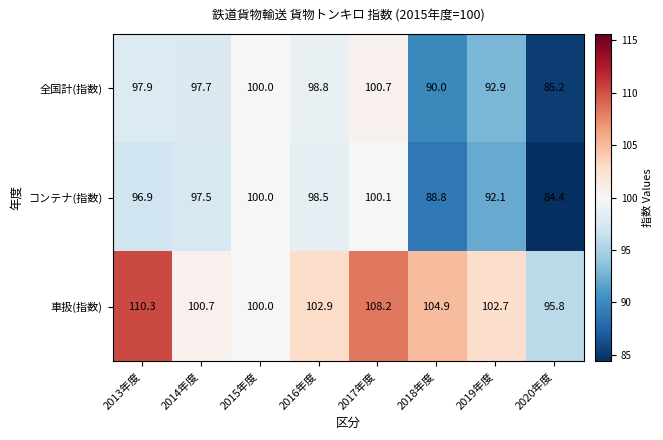

At which label does 全国計(指数) first exceed 97?

2013年度